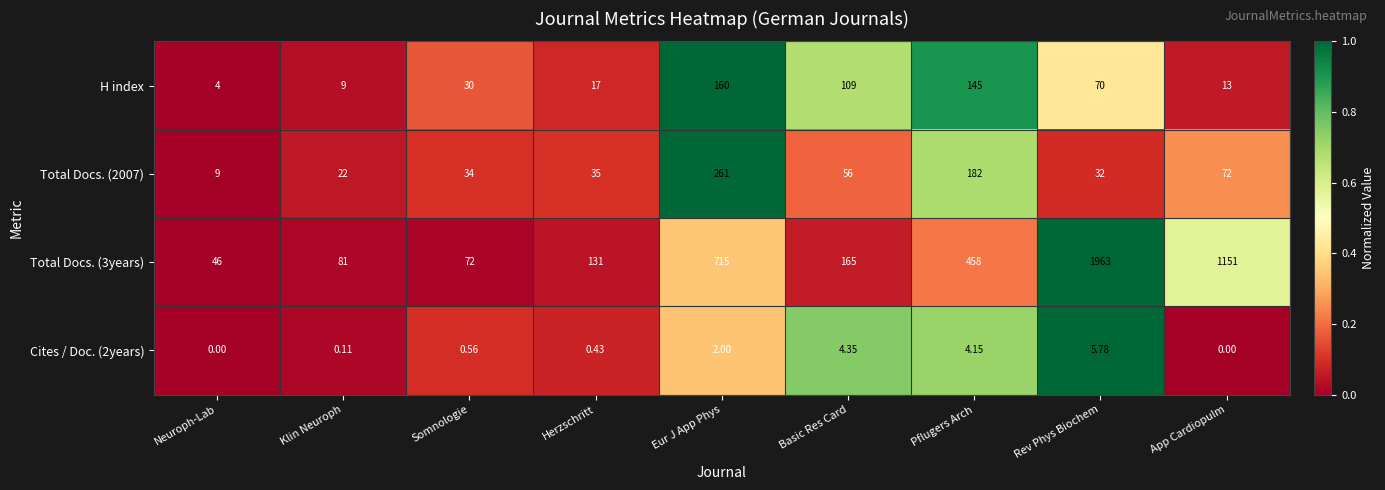

At Eur J App Phys, list the series in order from smallest to largest.

Cites / Doc. (2years), H index, Total Docs. (2007), Total Docs. (3years)